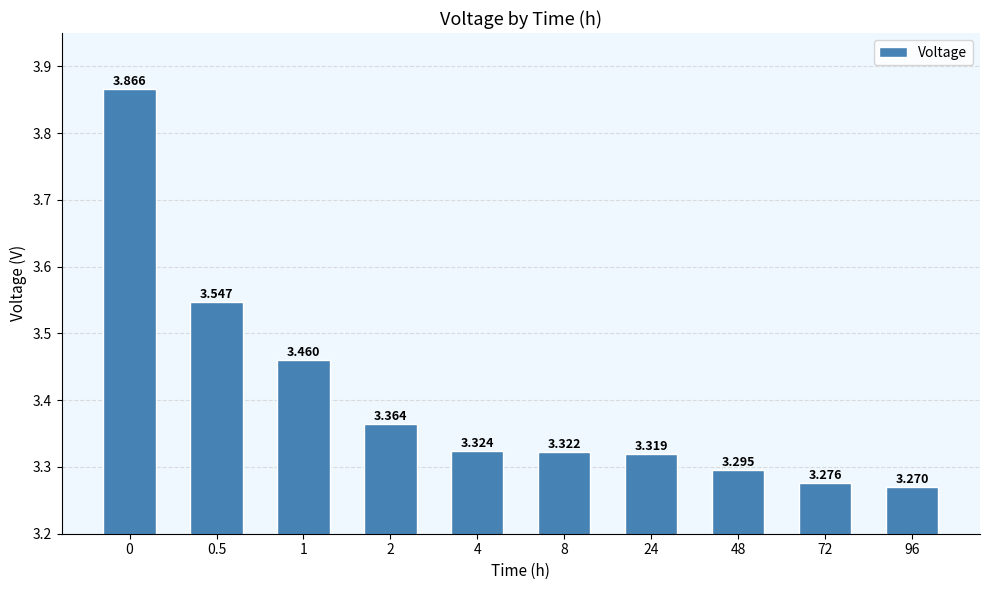

What position from the right is 96?

1